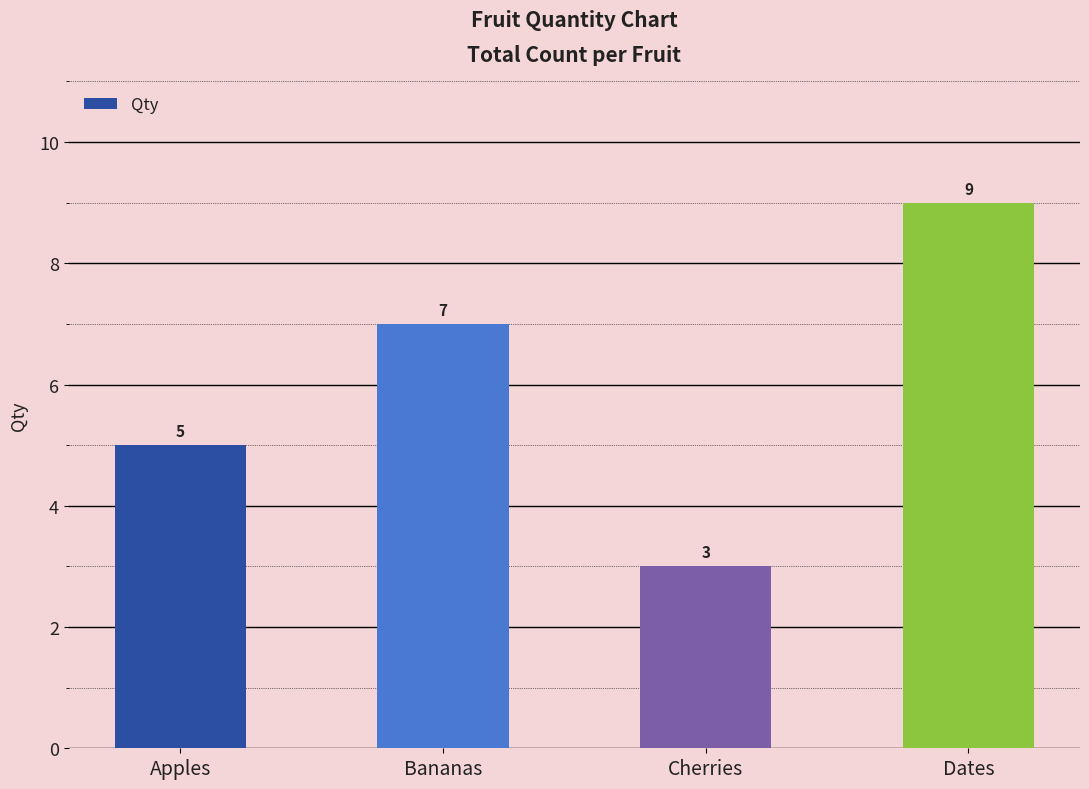

At which label is the value closest to 6?

Apples